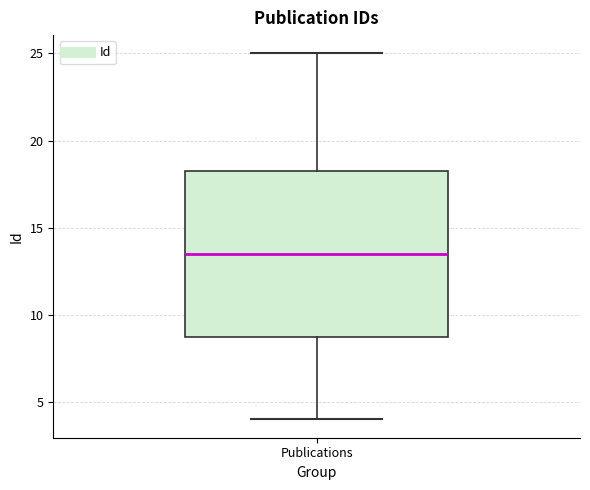

Where is the upper edge of the box for Publications on the y-axis? The values are not printed on the chart, so give them approximately, as read against the axis.

18.5